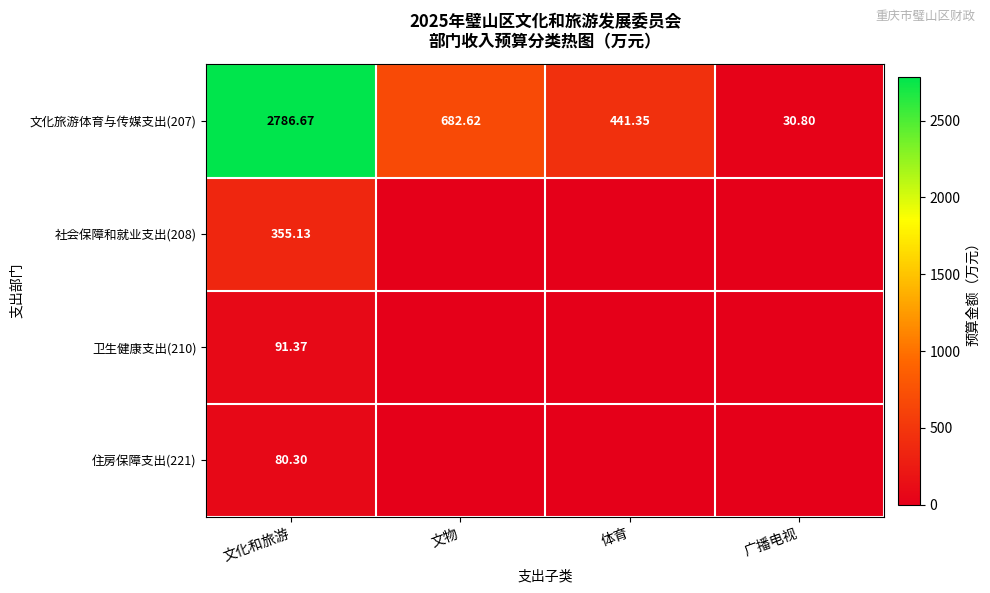

Which has a higher value, 文物 or 文化和旅游?

文化和旅游